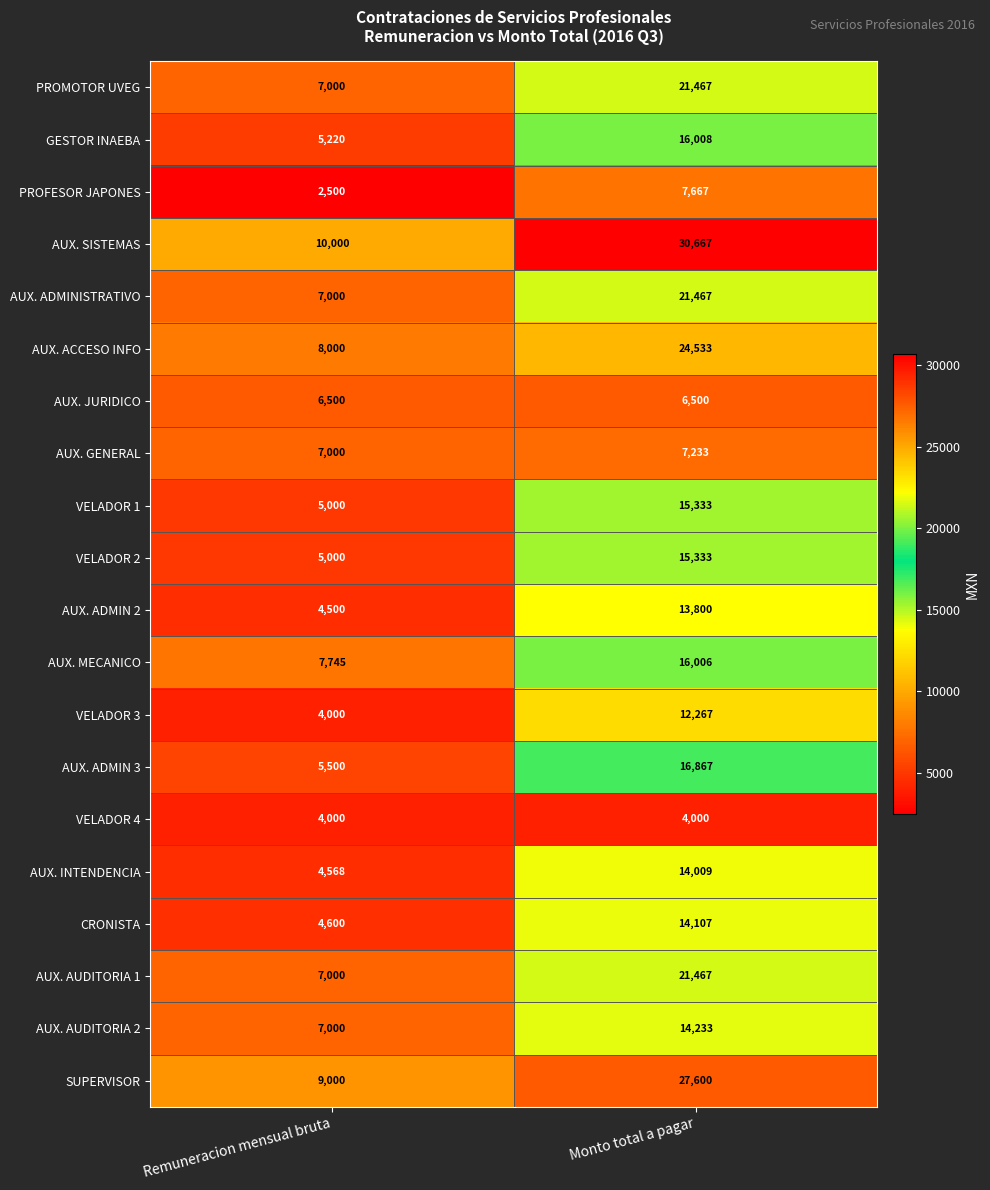

At which category is the sum across all series the highest?

Monto total a pagar